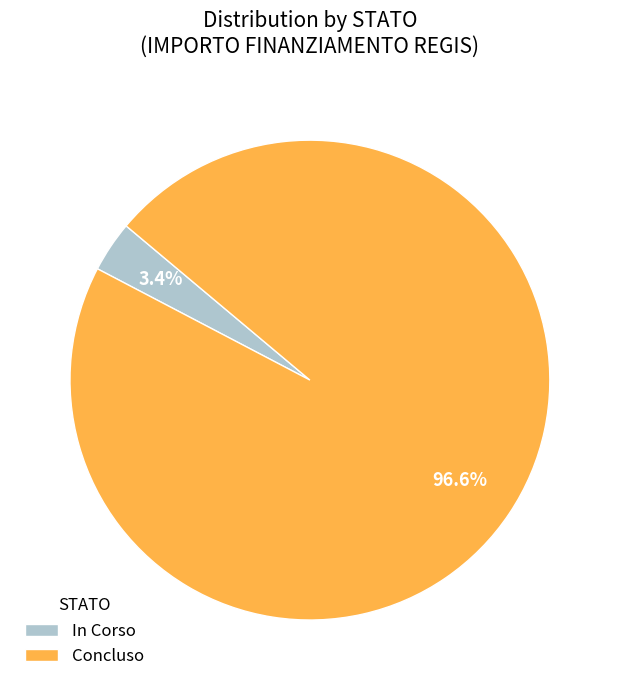

What is the largest slice in the pie chart?

Concluso